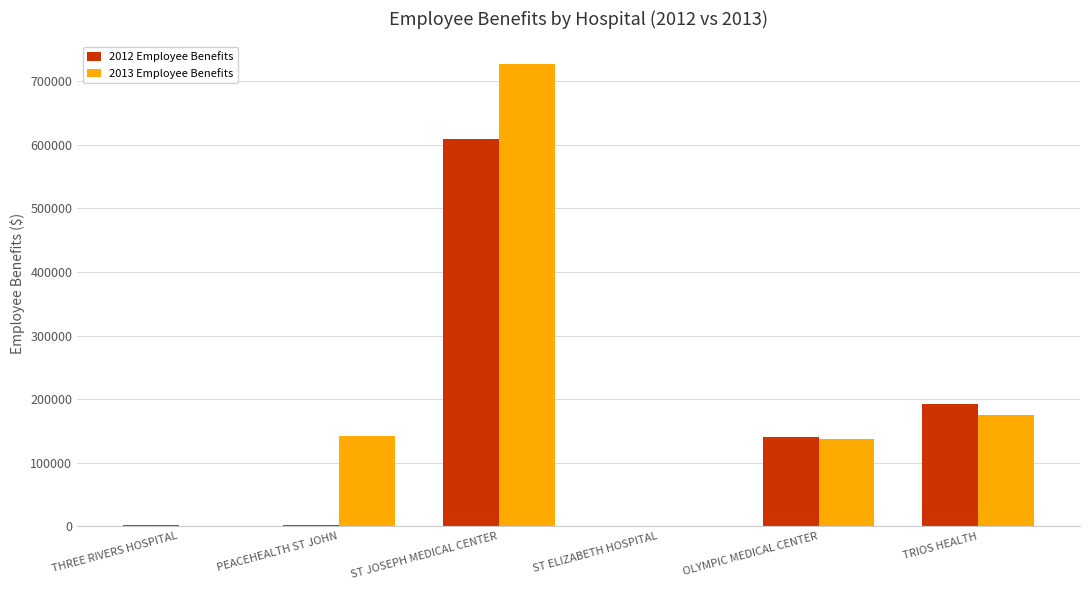

Which label corresponds to the largest value in the chart?

ST JOSEPH MEDICAL CENTER